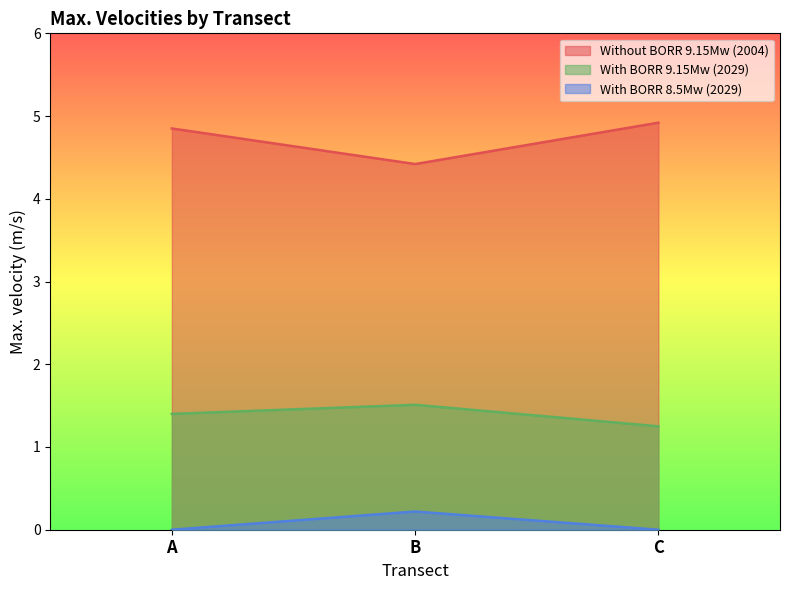

How many lines are shown in the chart?

3